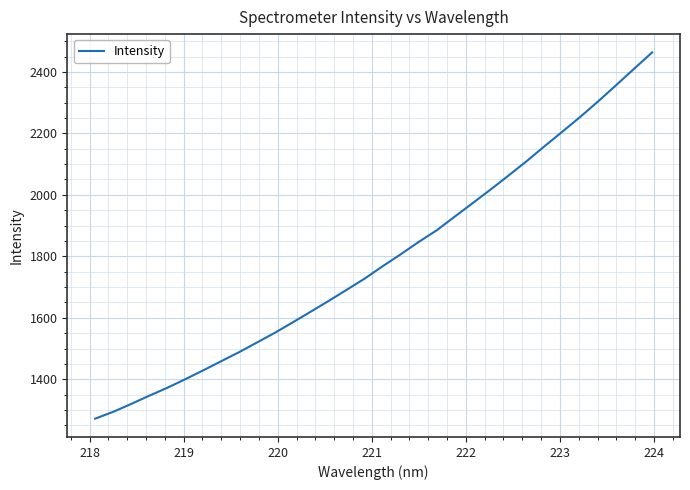

What is the minimum value shown in the chart?

1272.0